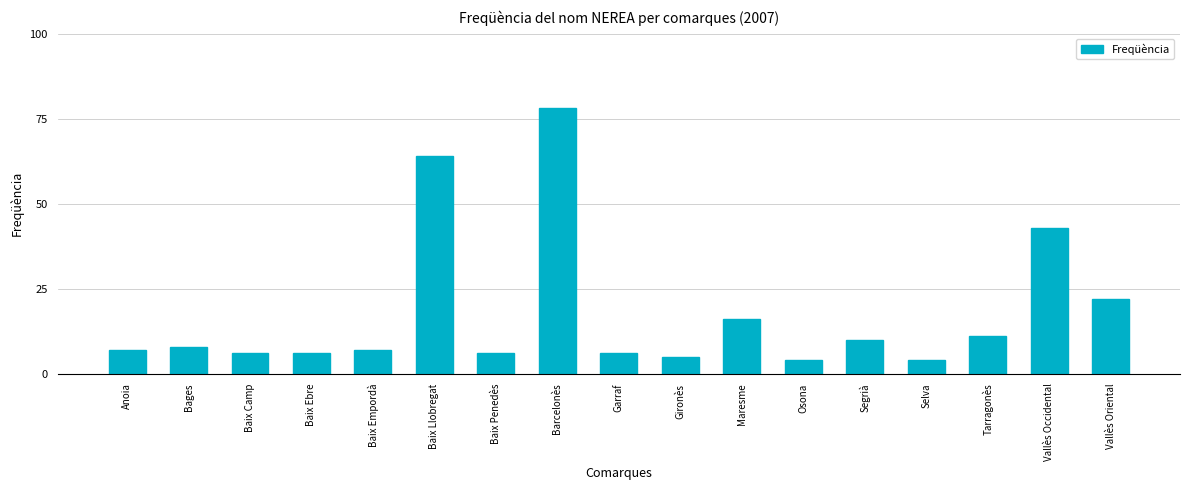

Reading right to left, transcribe all the data shown in this chart.

22	43	11	4	10	4	16	5	6	78	6	64	7	6	6	8	7